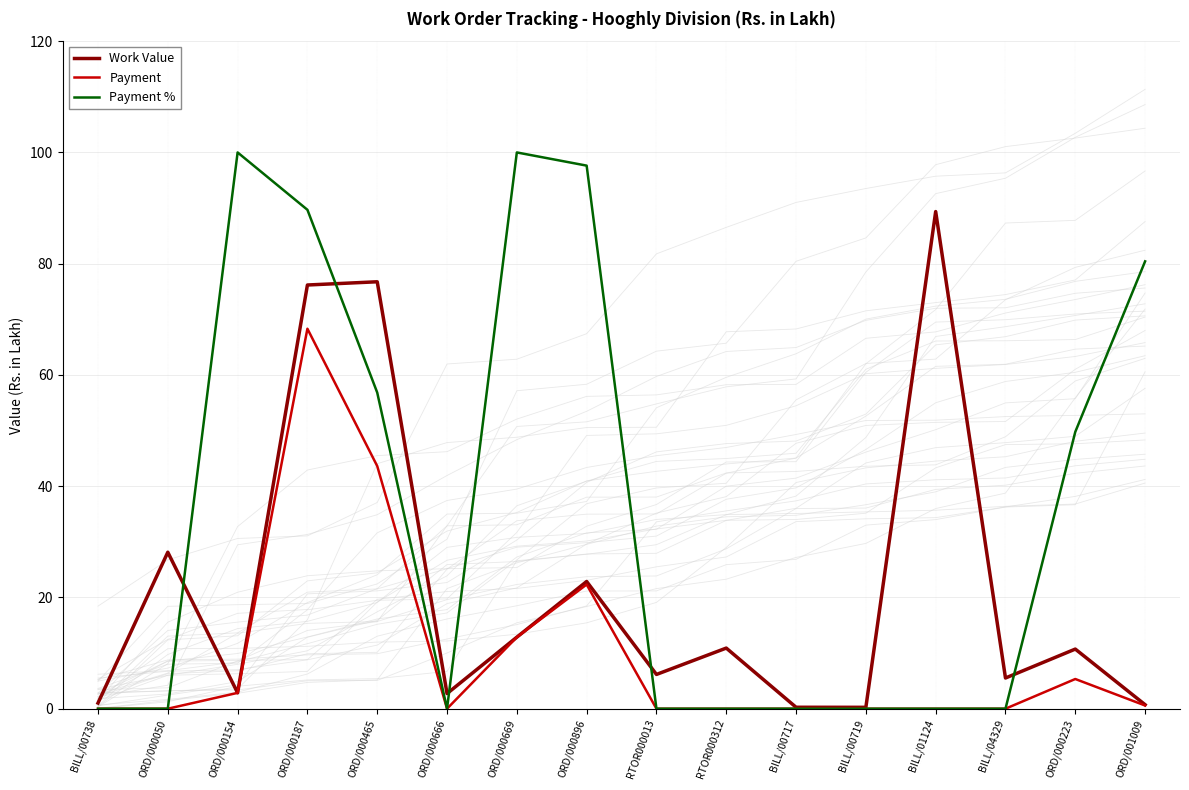

After their last crossing, which series has the higher values: Payment % or Work Value?

Payment %